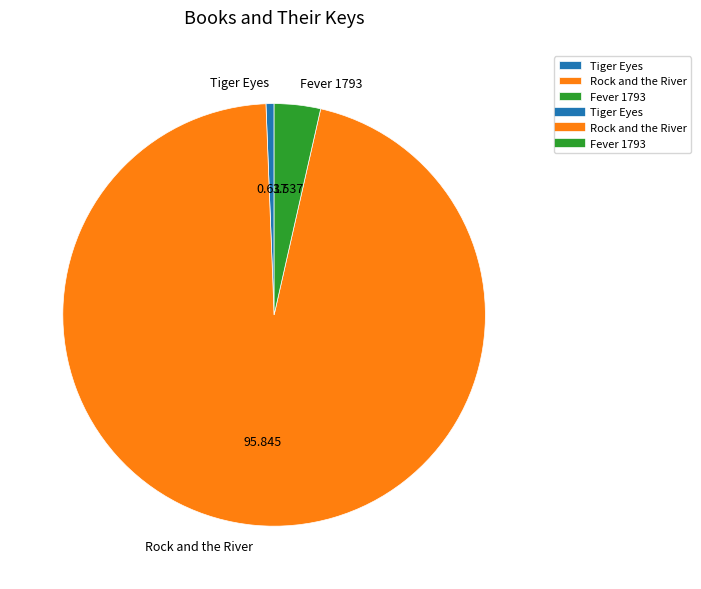

Does any single category account for the majority?

Yes